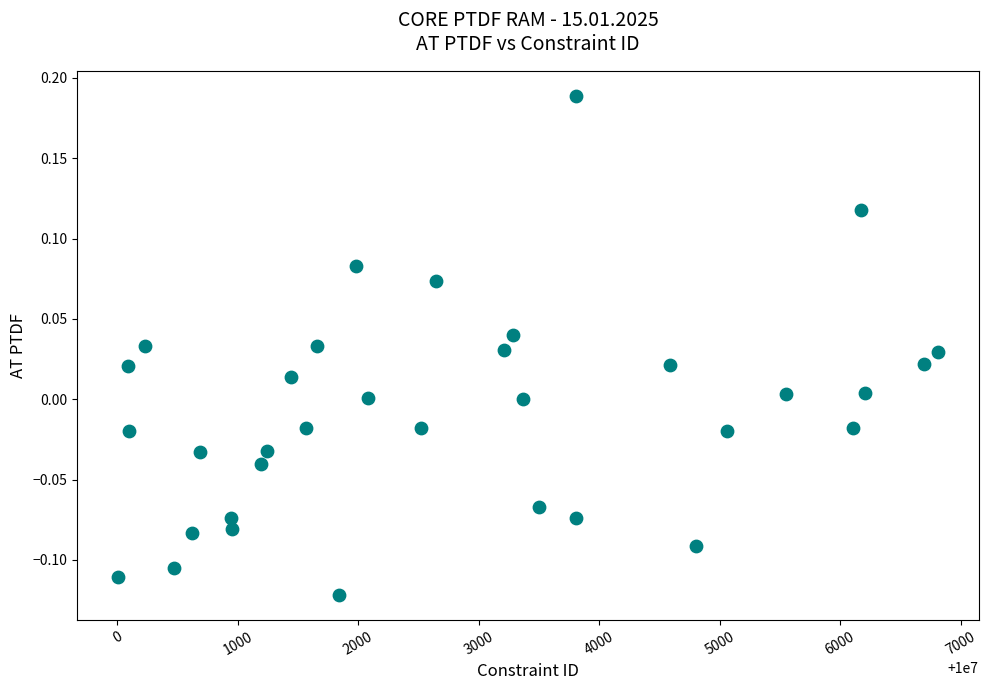

What is the range of Y values (max minus min)?

0.3